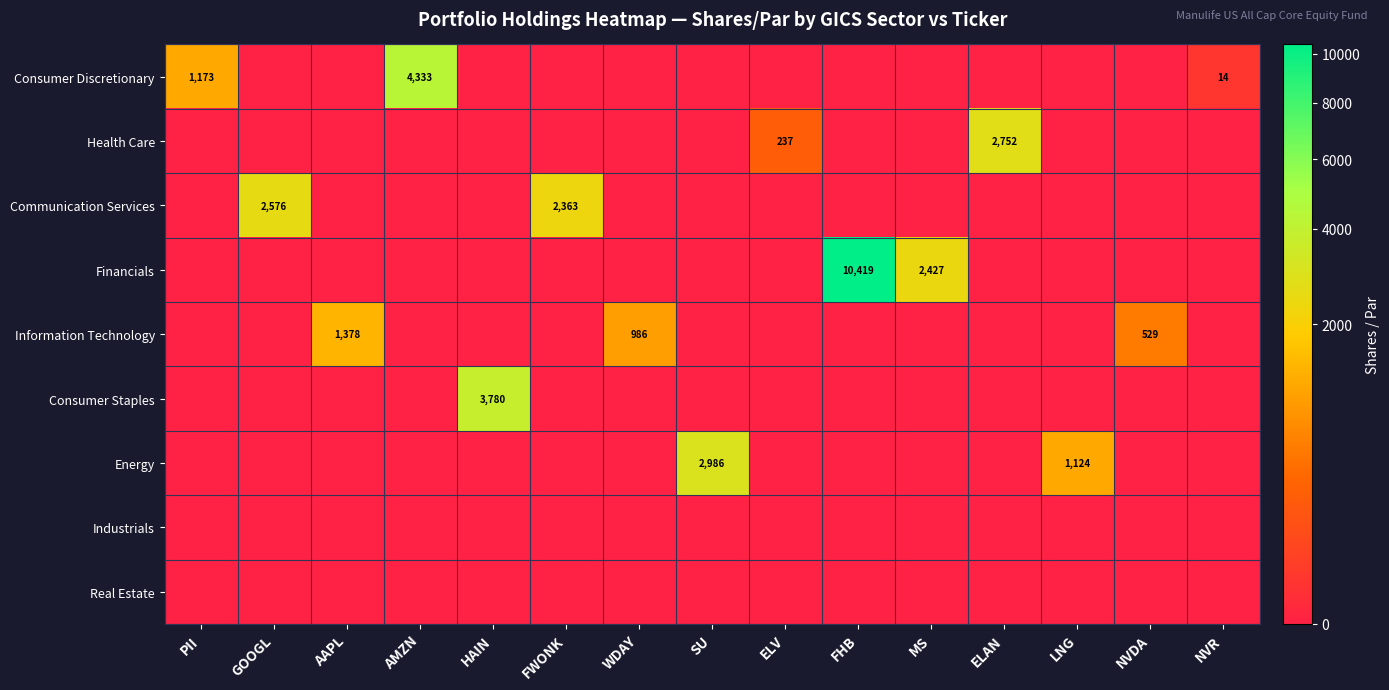

The value of Financials at ELAN is 4409. True or false?

False